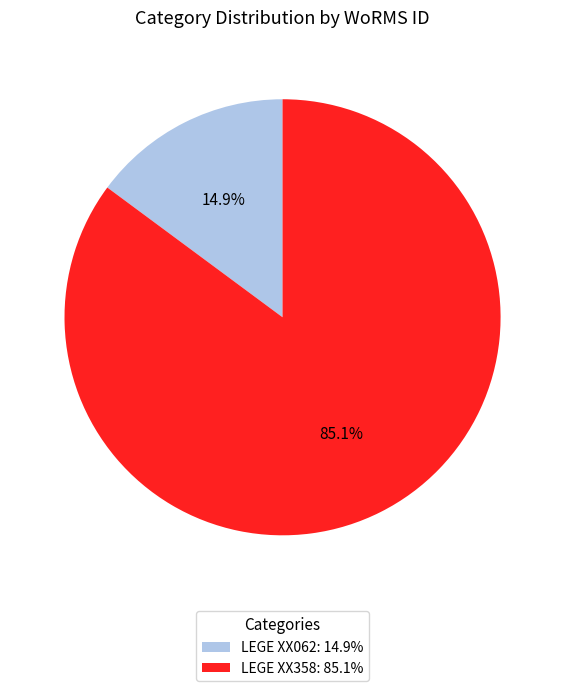

Which slice is the largest?

LEGE XX358